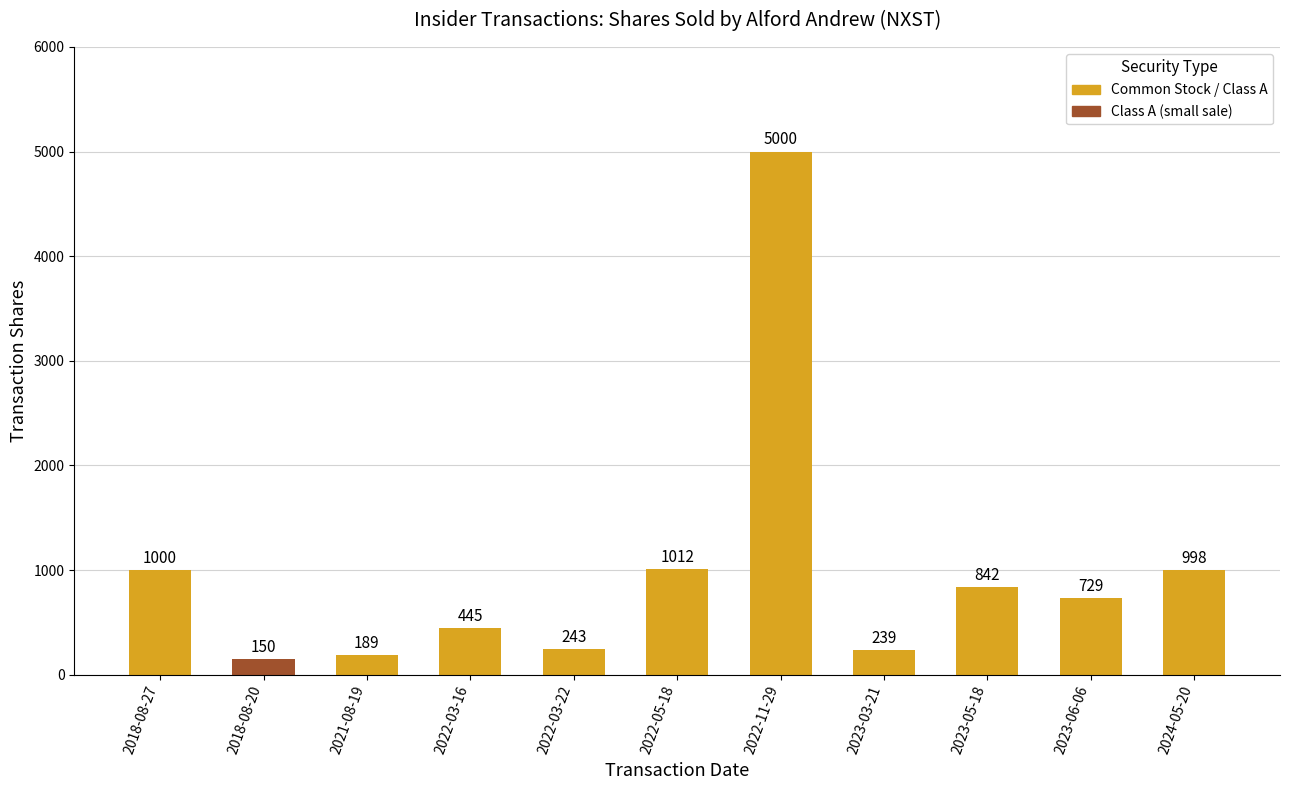

Which category has the lowest value across all series?

2018-08-20